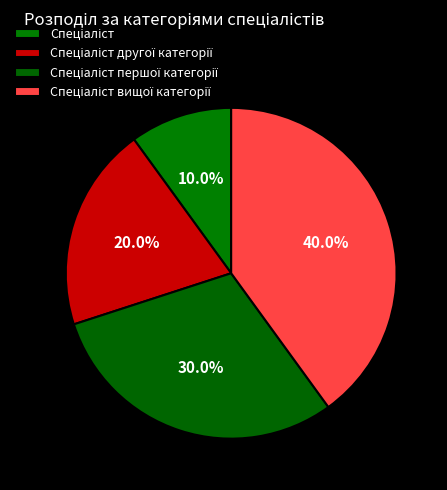

To the nearest percent, what is the average slice percentage?

25%